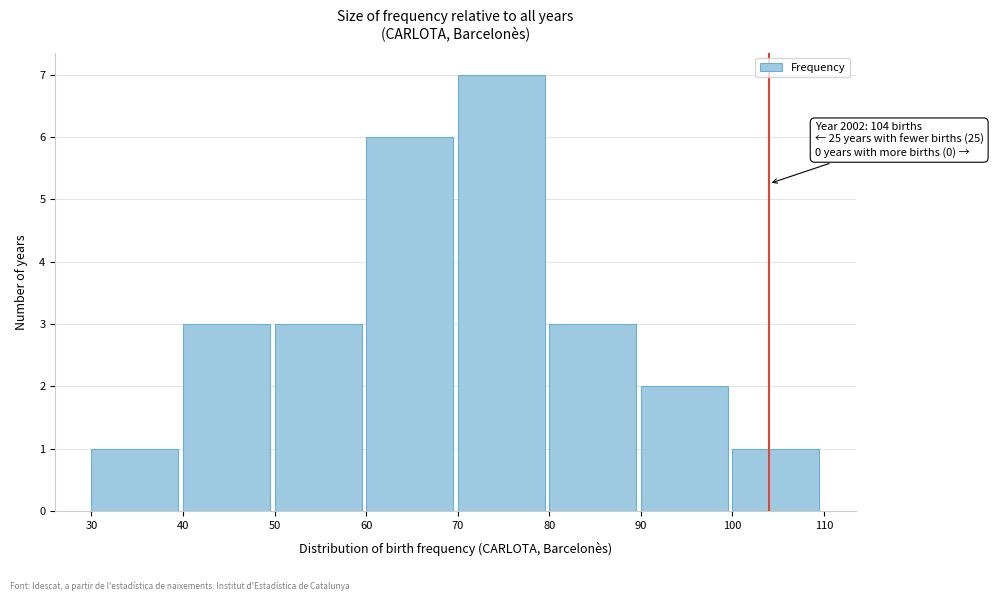

Which range on the x-axis has the tallest bar?

70 to 80